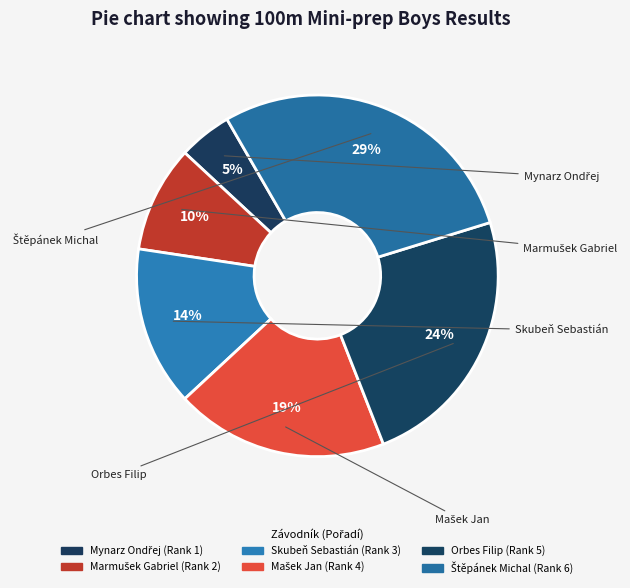

Count the number of slices in the pie.

6